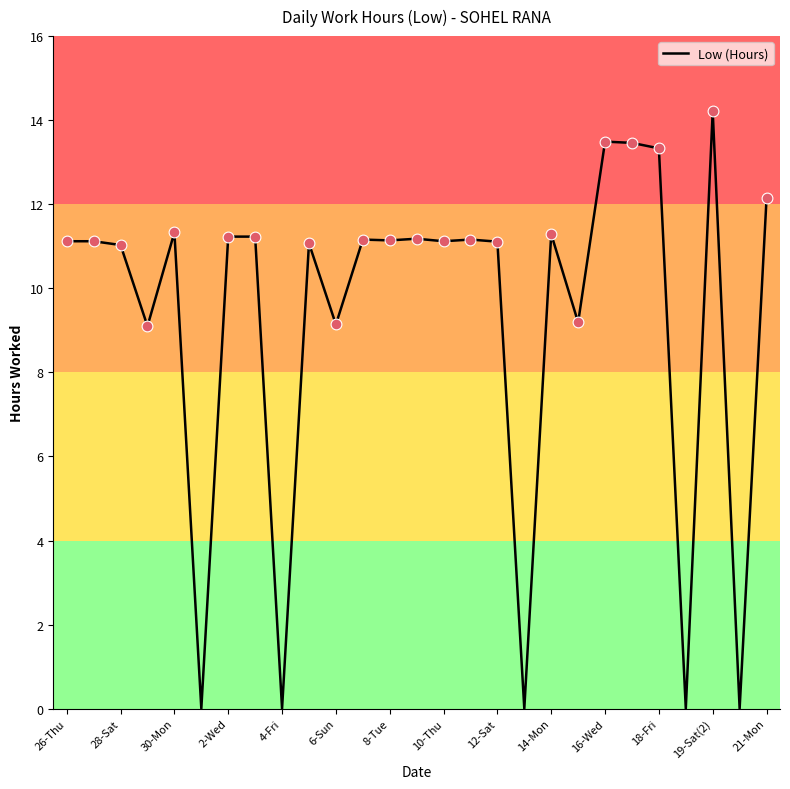

What is the maximum value shown in the chart?

14.2